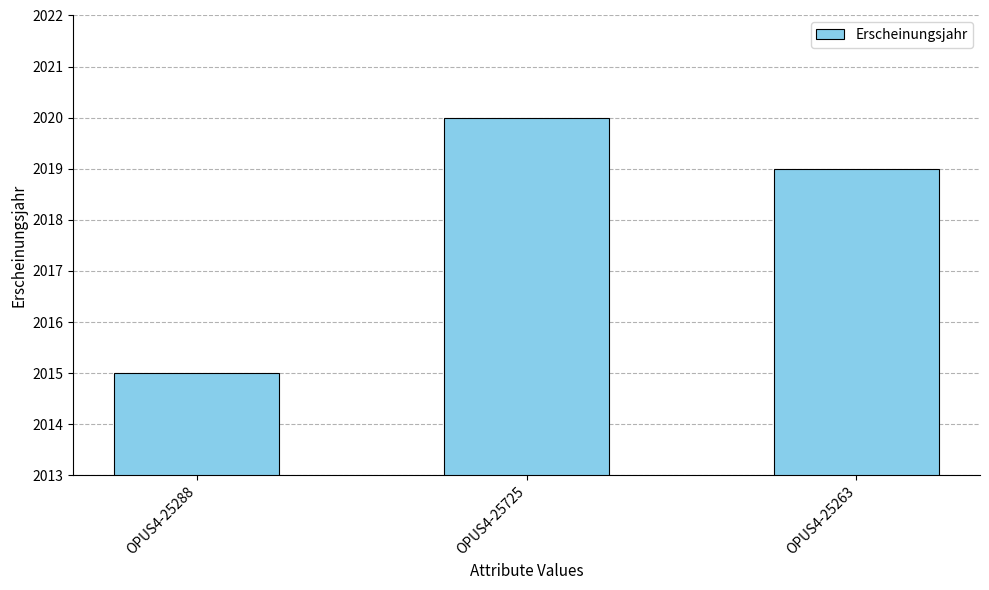

List the labels in order of value, smallest first.

OPUS4-25288, OPUS4-25263, OPUS4-25725